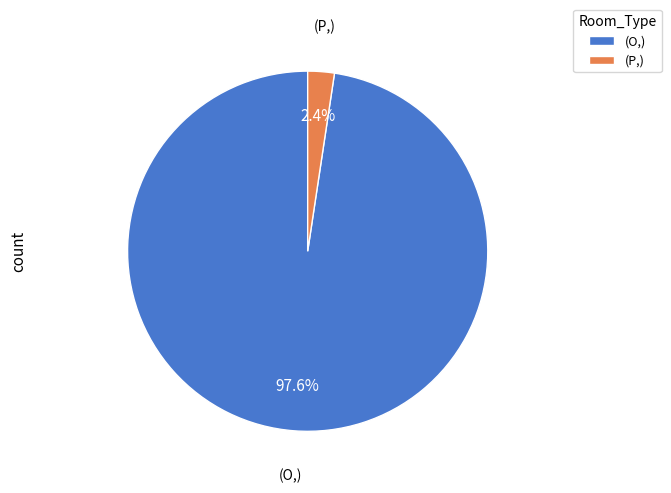

Rank the categories by value from highest to lowest.

(O,), (P,)